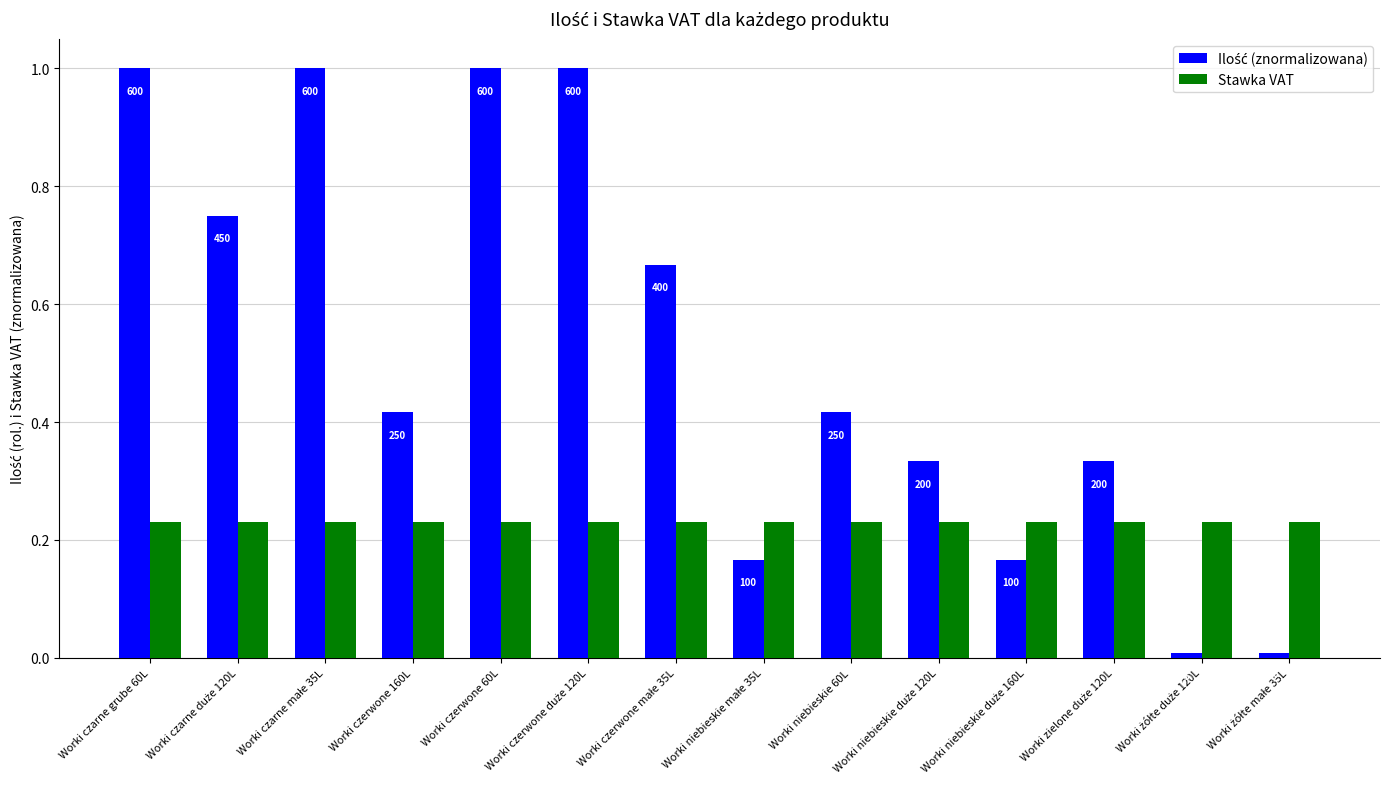

What is the label of the 4th bar from the left?

Worki czerwone 160L